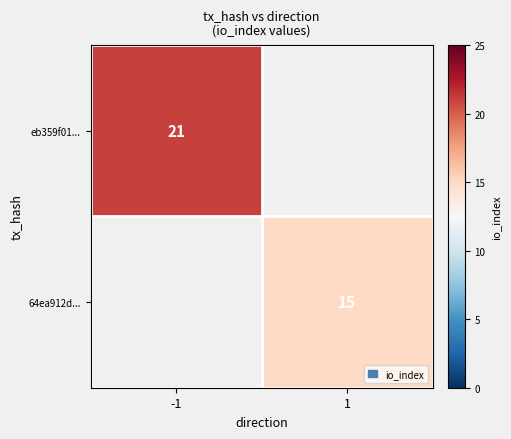

Is it true that 64ea912d... equals 10 at 1?

False